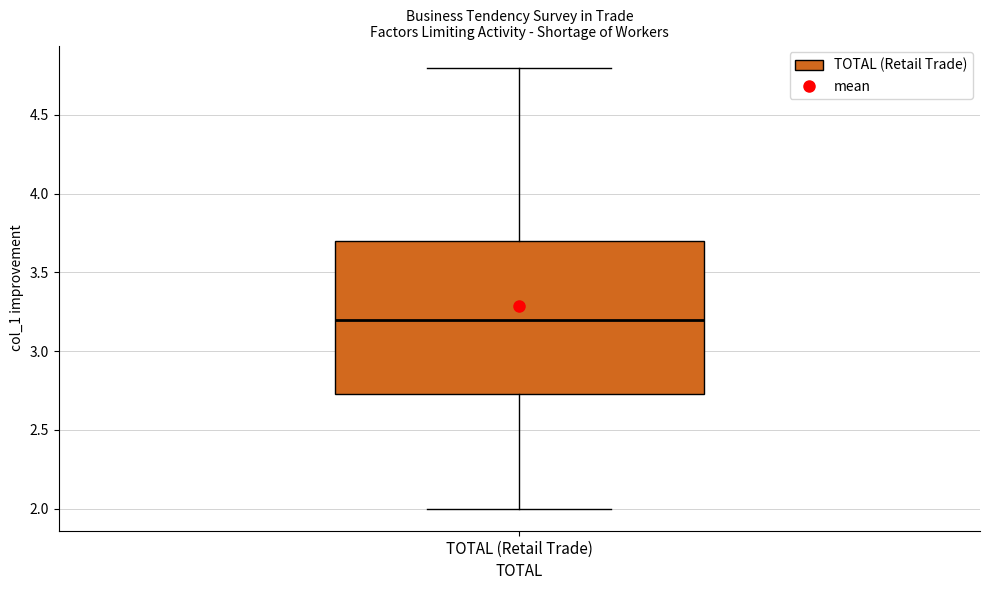

Read this box plot against the y-axis: the position of the median line, the range covered by the box, and the ends of both whiskers. The values are not printed on the chart, so give them approximately, as read against the axis.

median 3.20, box 2.75 to 3.70, whiskers 2.00 to 4.80